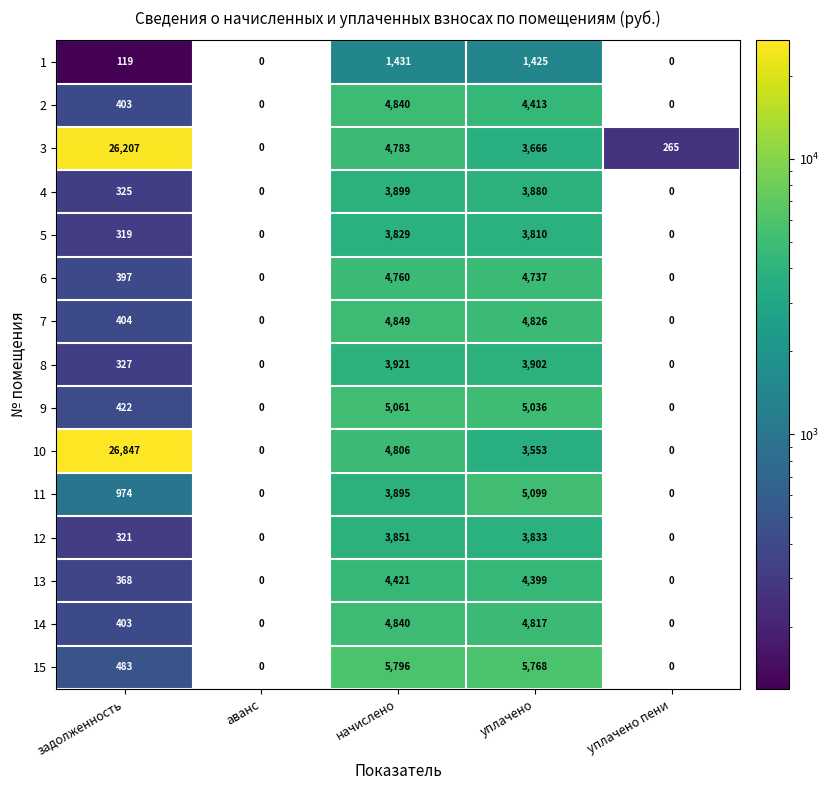

At which label does 14 reach its peak?

начислено